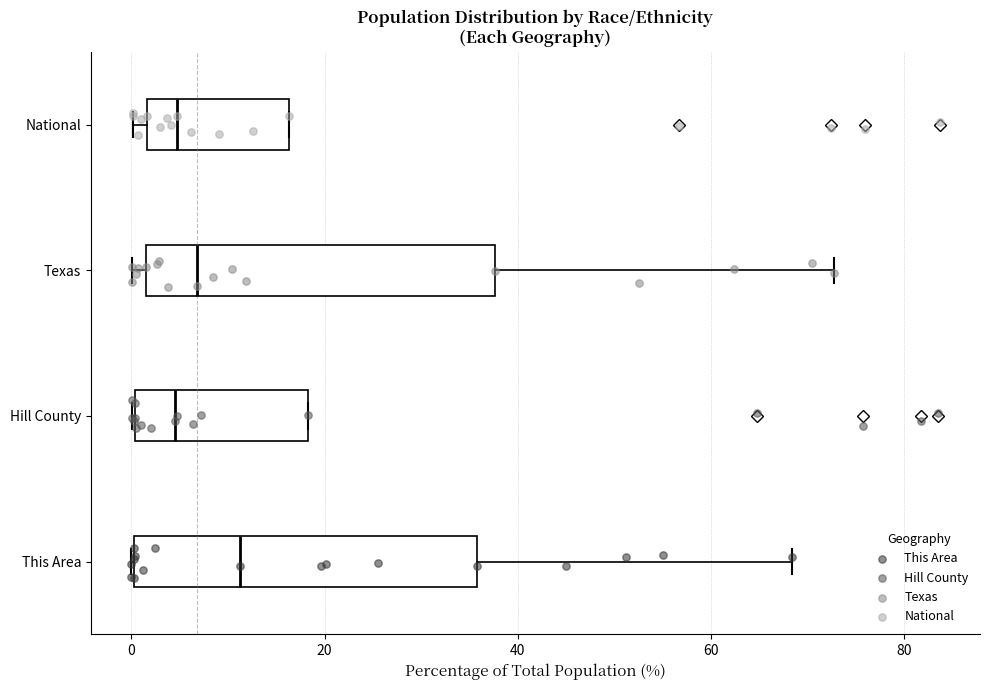

Reading bottom to top, transcribe this box plot: for each box, give where its median line is, the range the box spans, and where its two whiskers end, as read against the x-axis. The values are not printed on the chart, so give them approximately, as read against the axis.

This Area: median 12, box 0 to 36, whiskers 0 to 68
Hill County: median 4, box 0 to 18, whiskers 0 to 18
Texas: median 6, box 2 to 38, whiskers 0 to 72
National: median 4, box 2 to 16, whiskers 0 to 16